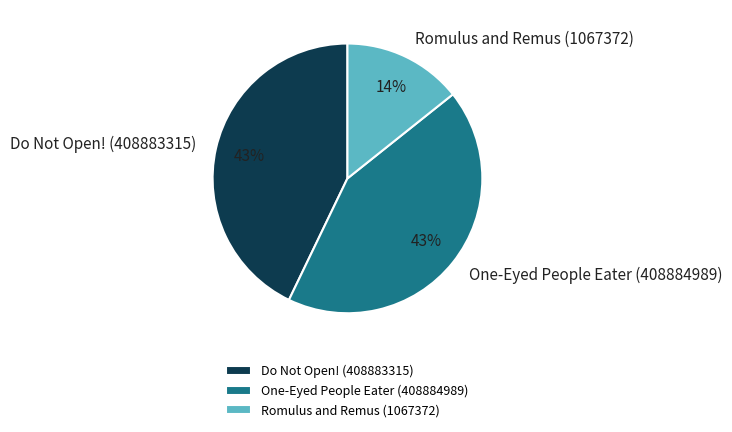

To the nearest percent, what portion does Romulus and Remus (1067372) represent?

14%